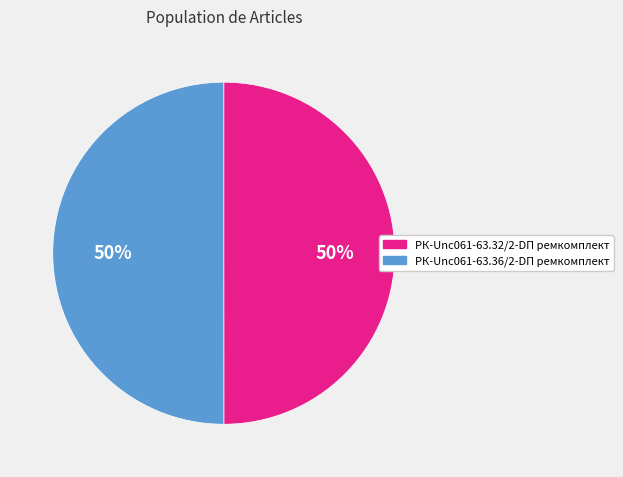

True or false: РК-Unc061-63.36/2-DП ремкомплект accounts for 55% of the total.

False